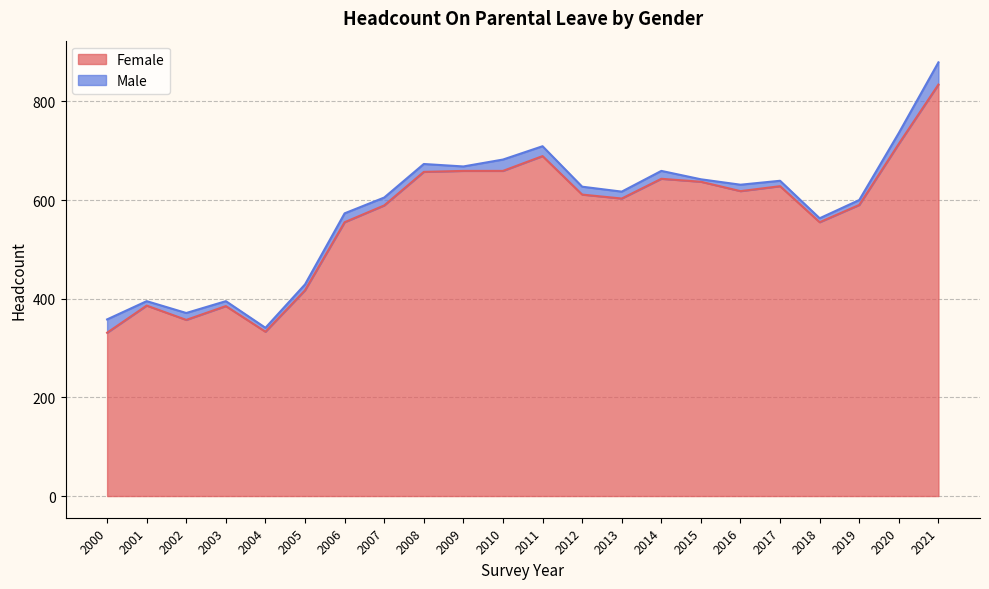

Which category has the highest value in the Female series?

2021